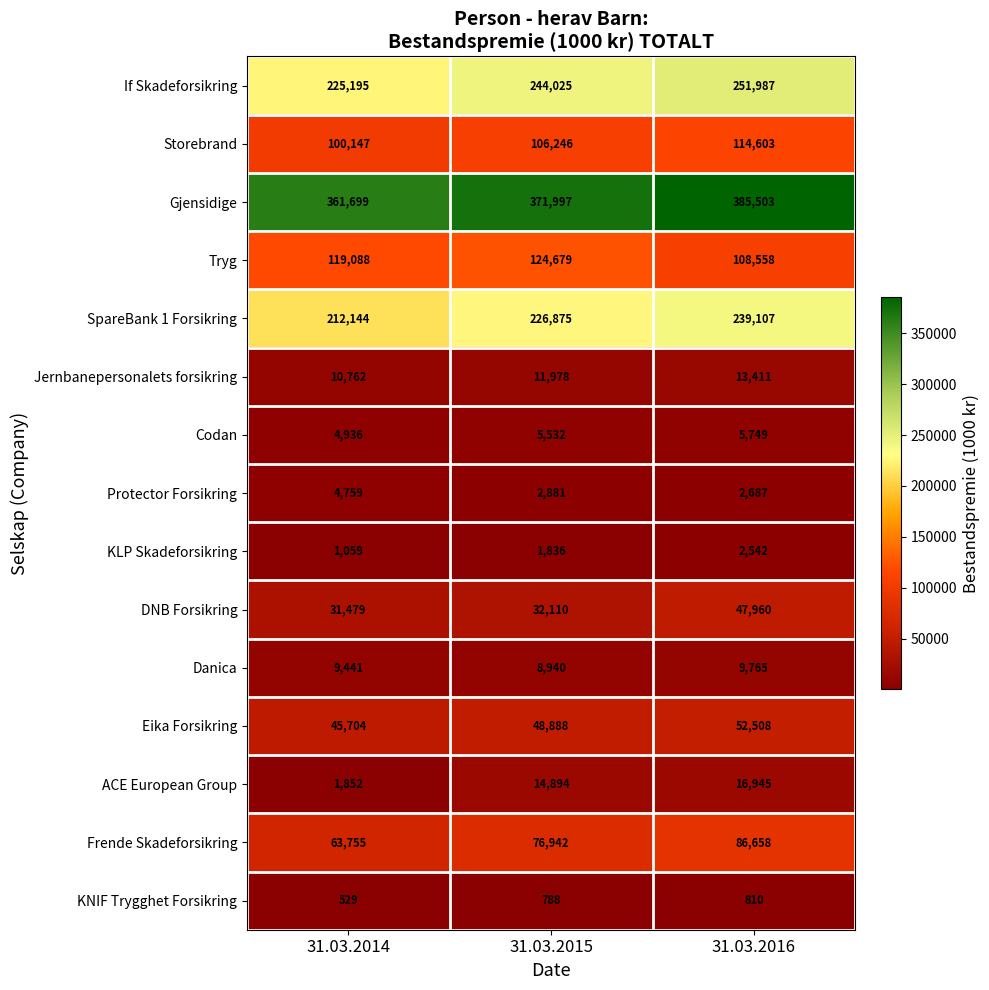

Is it true that Eika Forsikring equals 75257 at 31.03.2016?

False